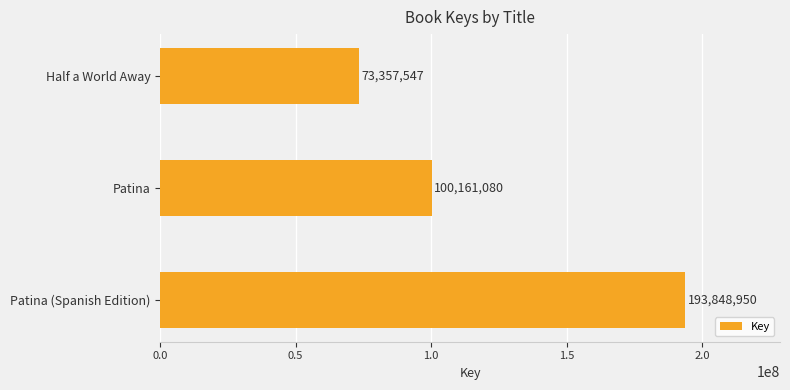

What is the change in value from Patina (Spanish Edition) to Half a World Away?

-120491403